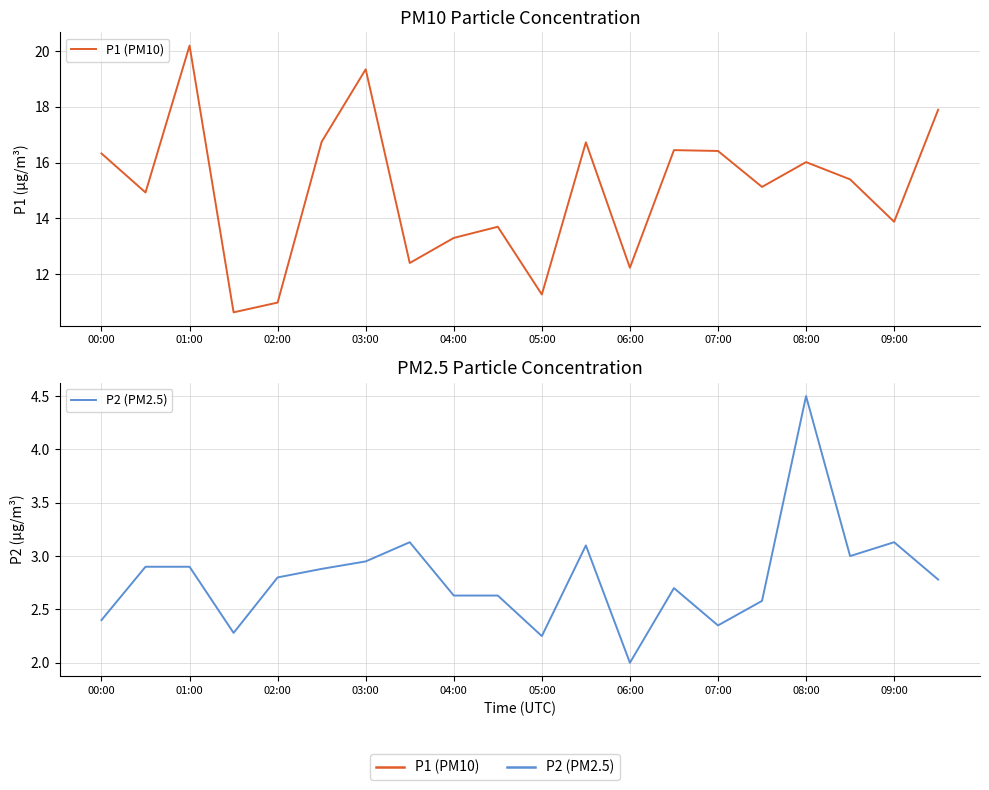

What is the value of the P2 (PM2.5) point at the 5th from the left?

2.8